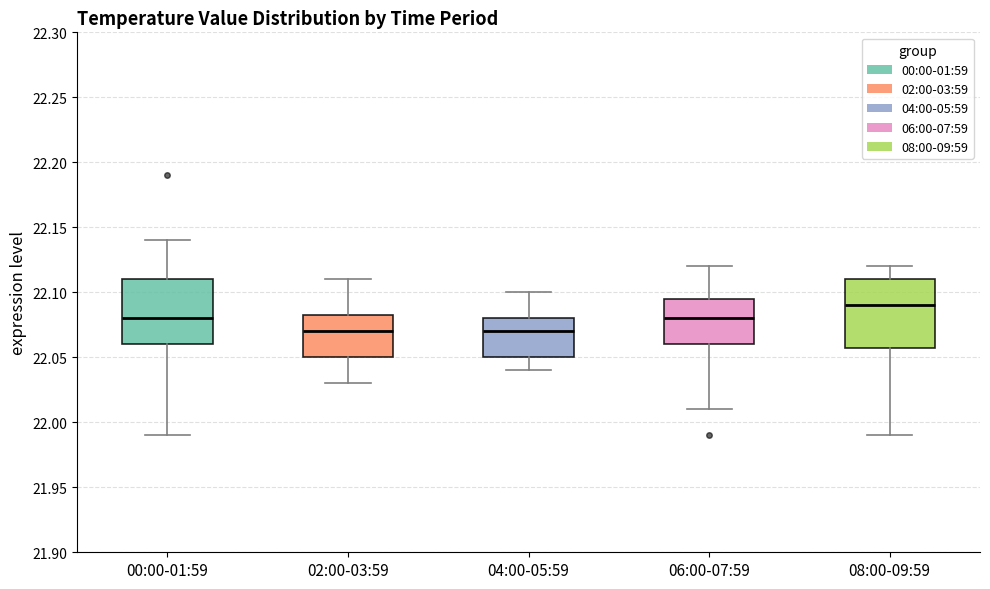

Reading left to right, transcribe this box plot: for each box, give where its median line is, the range the box spans, and where its two whiskers end, as read against the y-axis. The values are not printed on the chart, so give them approximately, as read against the axis.

00:00-01:59: median 22.080, box 22.060 to 22.110, whiskers 21.990 to 22.140
02:00-03:59: median 22.070, box 22.050 to 22.085, whiskers 22.030 to 22.110
04:00-05:59: median 22.070, box 22.050 to 22.080, whiskers 22.040 to 22.100
06:00-07:59: median 22.080, box 22.060 to 22.095, whiskers 22.010 to 22.120
08:00-09:59: median 22.090, box 22.060 to 22.110, whiskers 21.990 to 22.120